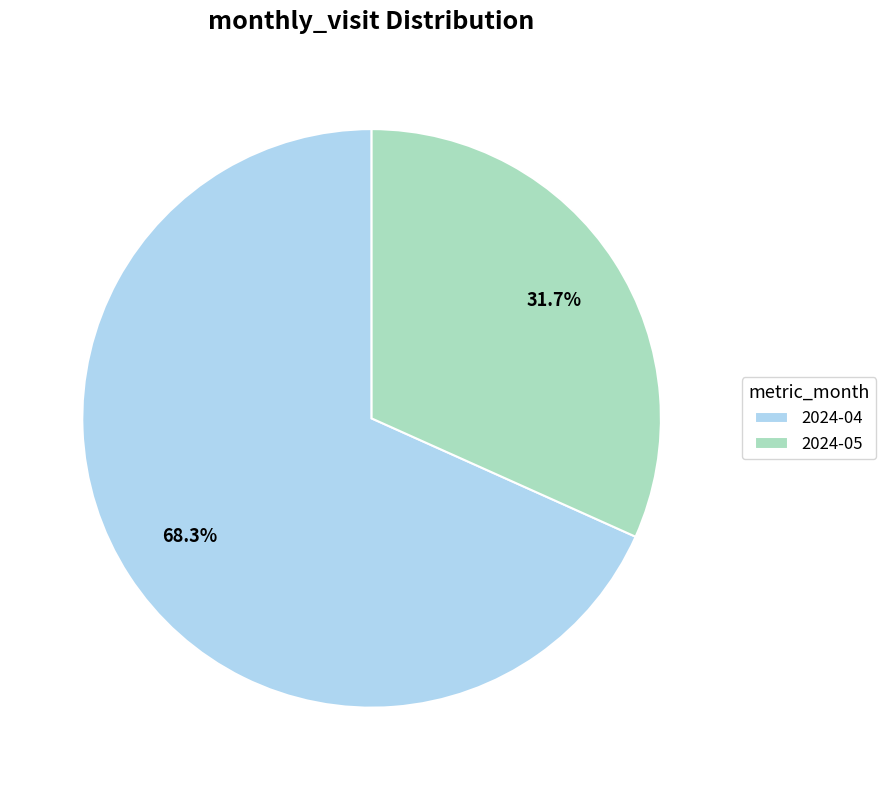

To the nearest percent, what percentage of the pie is 2024-05?

32%